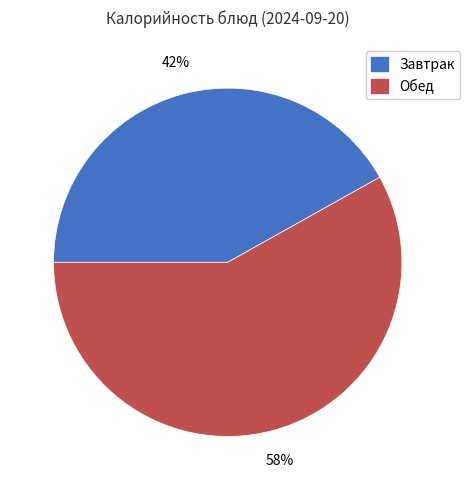

How many segments does this pie chart have?

2